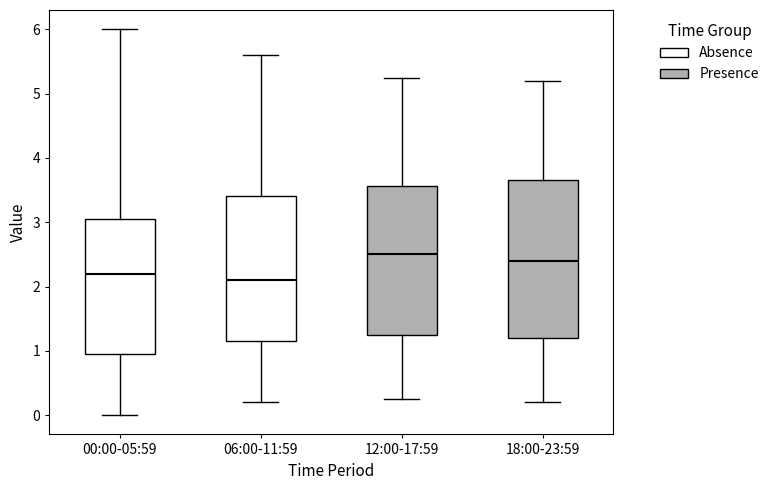

Which box is the tallest, from its lower edge to its upper edge?

18:00-23:59